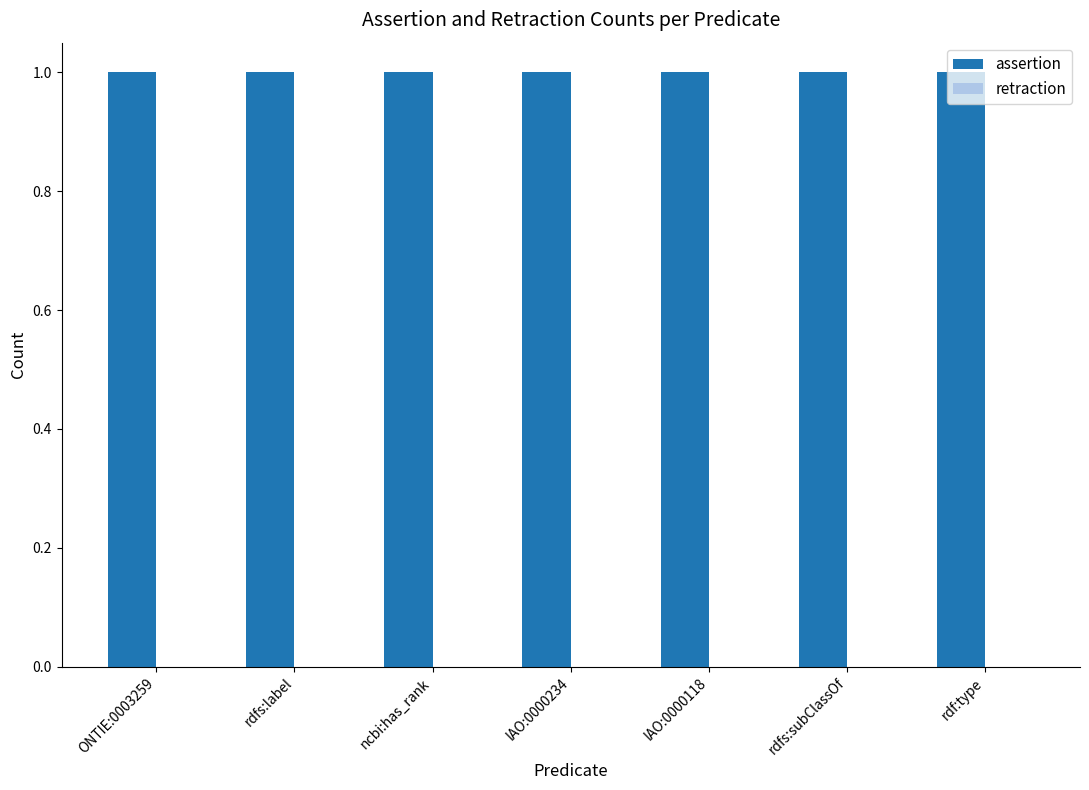

The assertion series shows 1 at rdf:type. True or false?

False